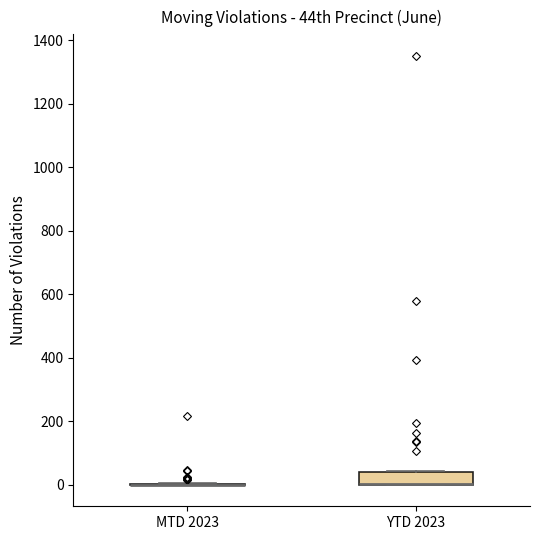

Which box is the tallest, from its lower edge to its upper edge?

YTD 2023